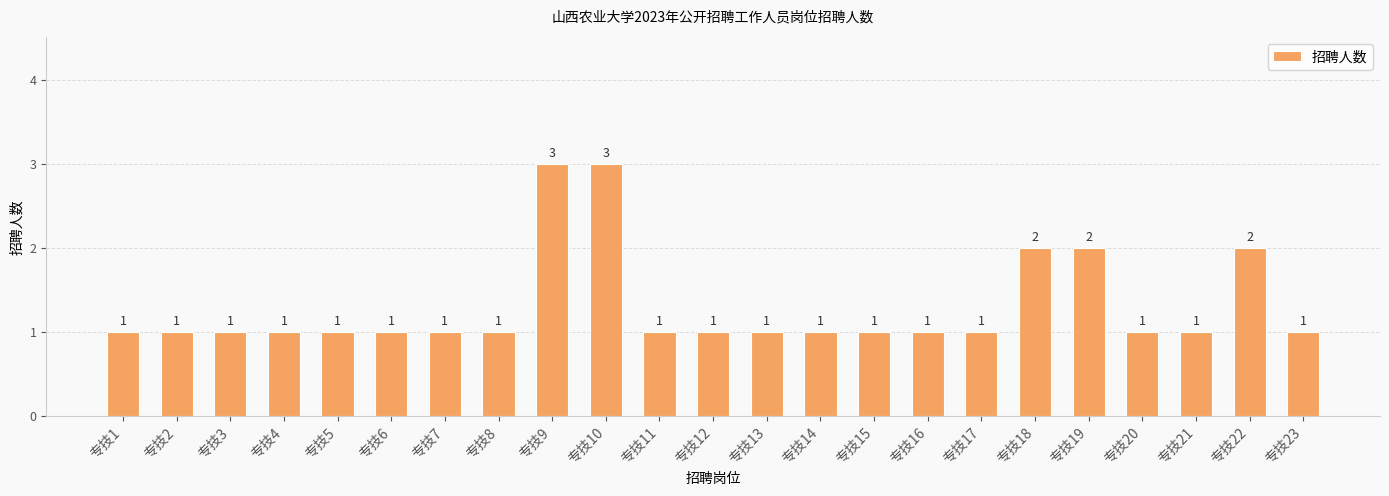

Reading right to left, what are all the values shown in this chart?

专技23=1	专技22=2	专技21=1	专技20=1	专技19=2	专技18=2	专技17=1	专技16=1	专技15=1	专技14=1	专技13=1	专技12=1	专技11=1	专技10=3	专技9=3	专技8=1	专技7=1	专技6=1	专技5=1	专技4=1	专技3=1	专技2=1	专技1=1